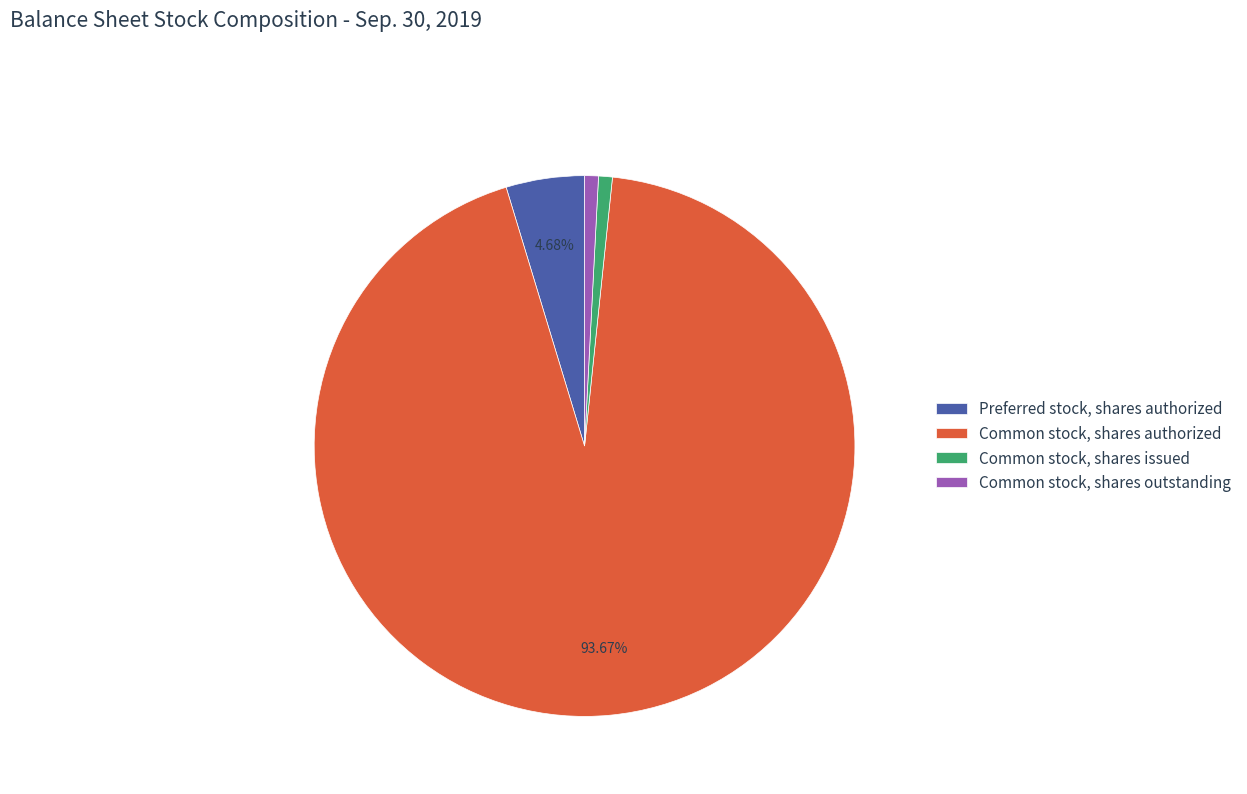

Is there any slice that represents more than half of the pie?

Yes